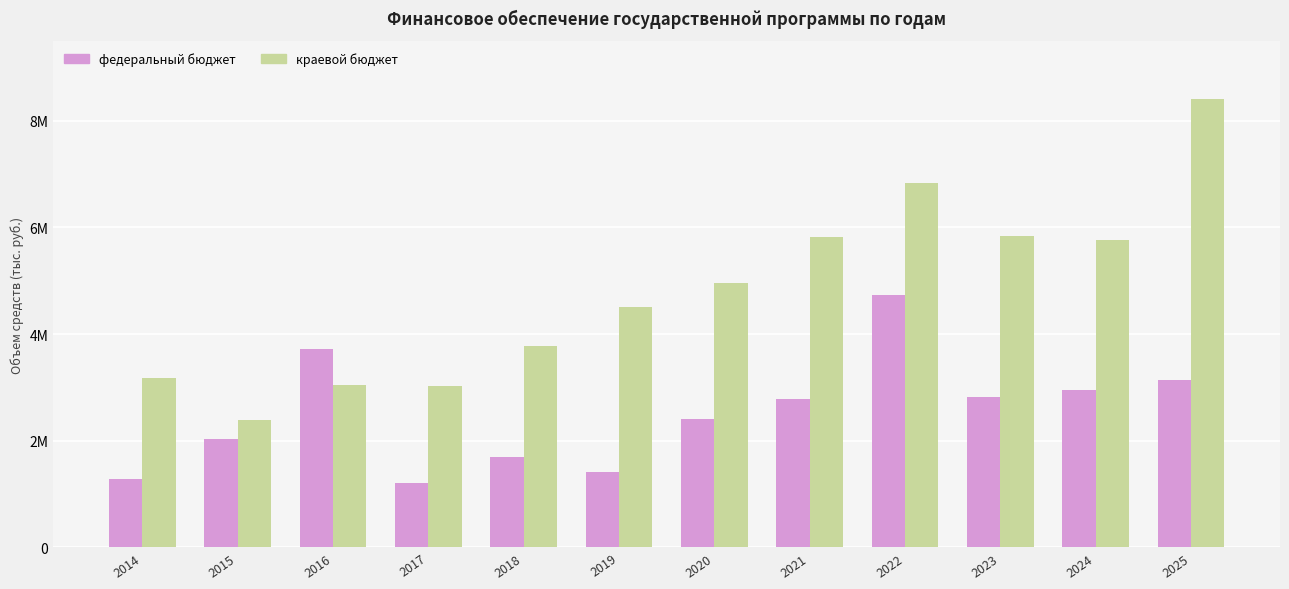

What are all the series names shown in the legend?

федеральный бюджет, краевой бюджет